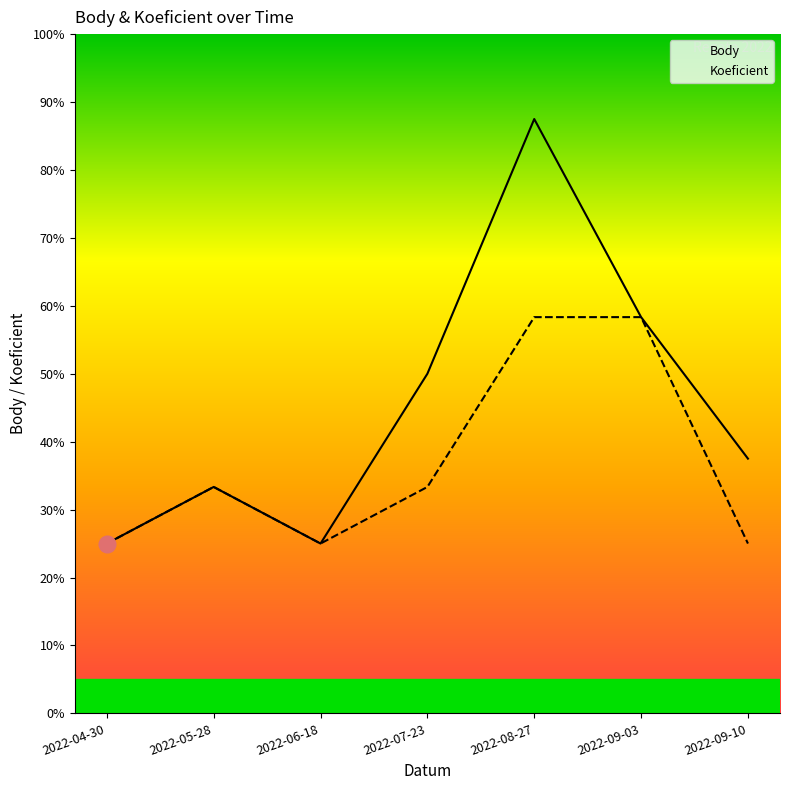

Does the chart have visible grid lines?

No